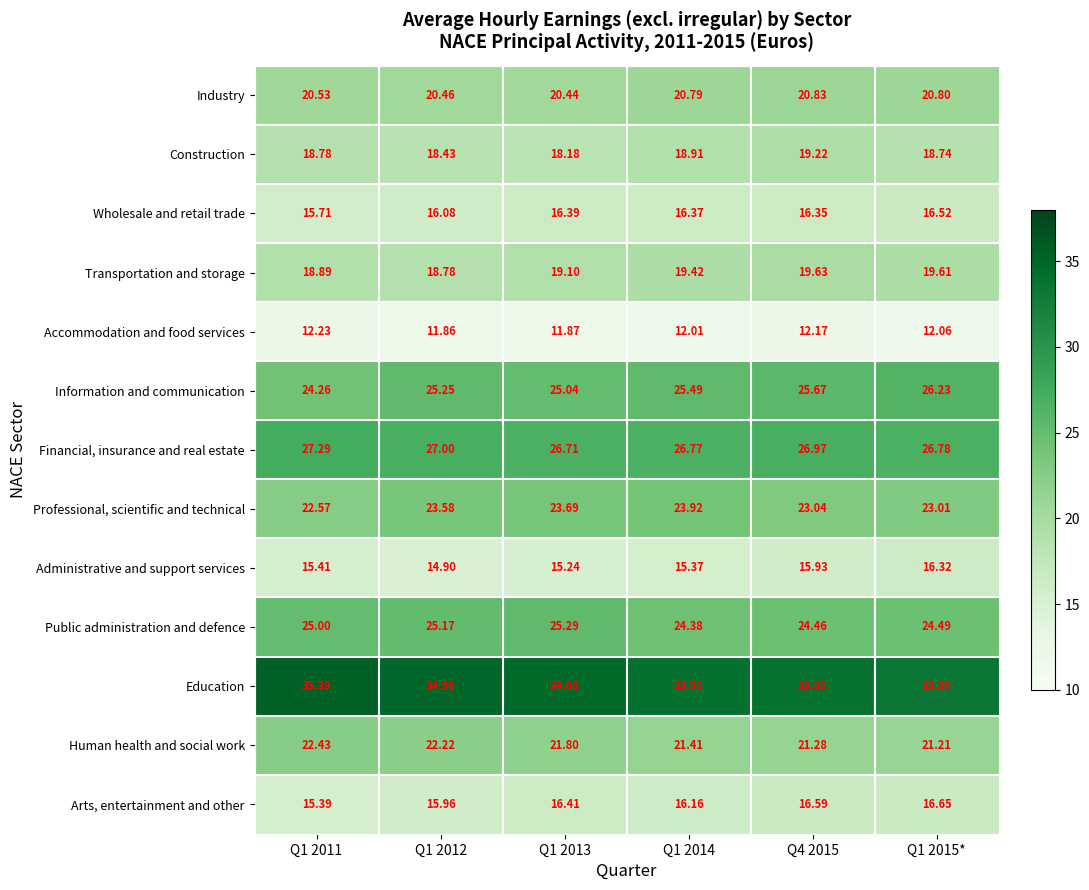

Between Q1 2011 and Q1 2012, which series saw the biggest shift?

Professional, scientific and technical